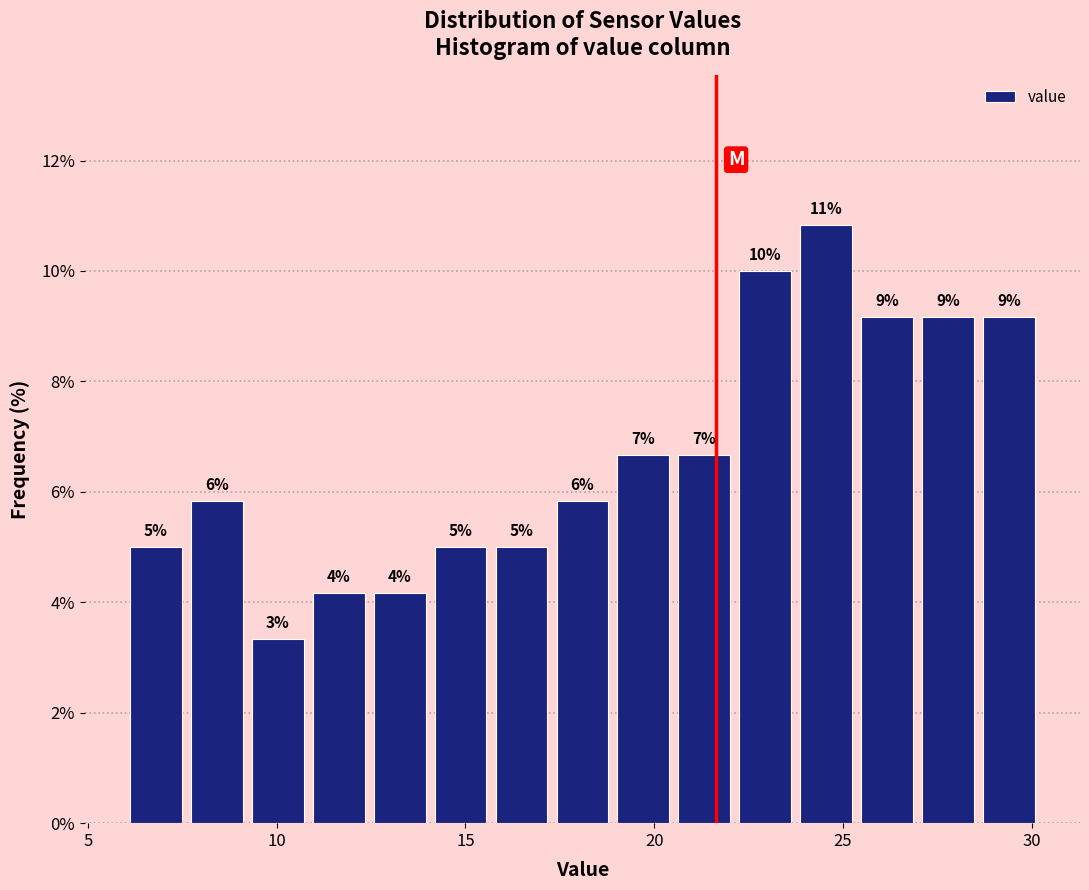

Around what value on the x-axis is the tallest bar? Give the approximate position of its centre, as read against the axis.

24.5